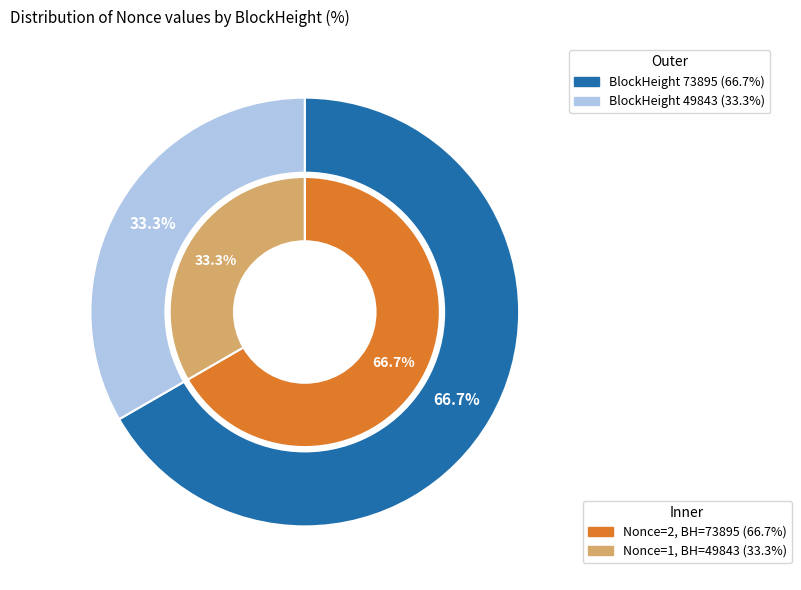

What percentage do 73895 and 49843 together represent?

100.0%